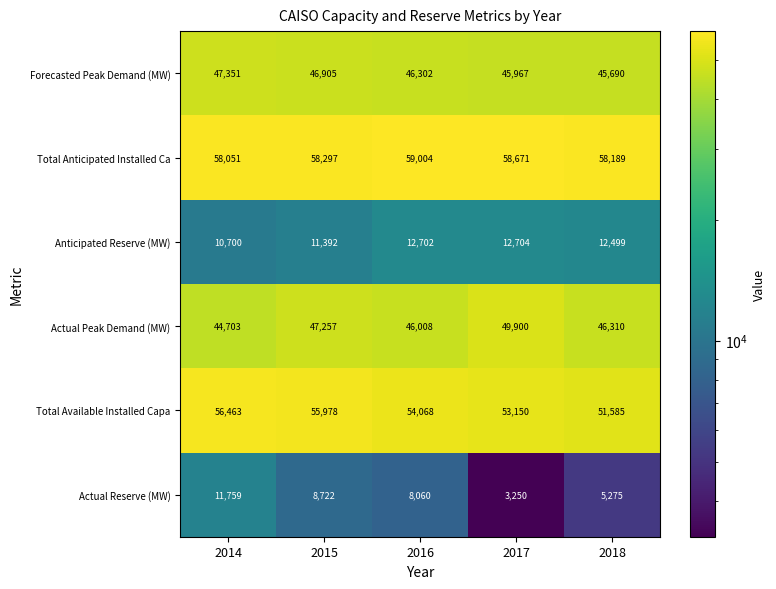

Which series has the largest total across all categories?

Total Anticipated Installed Ca